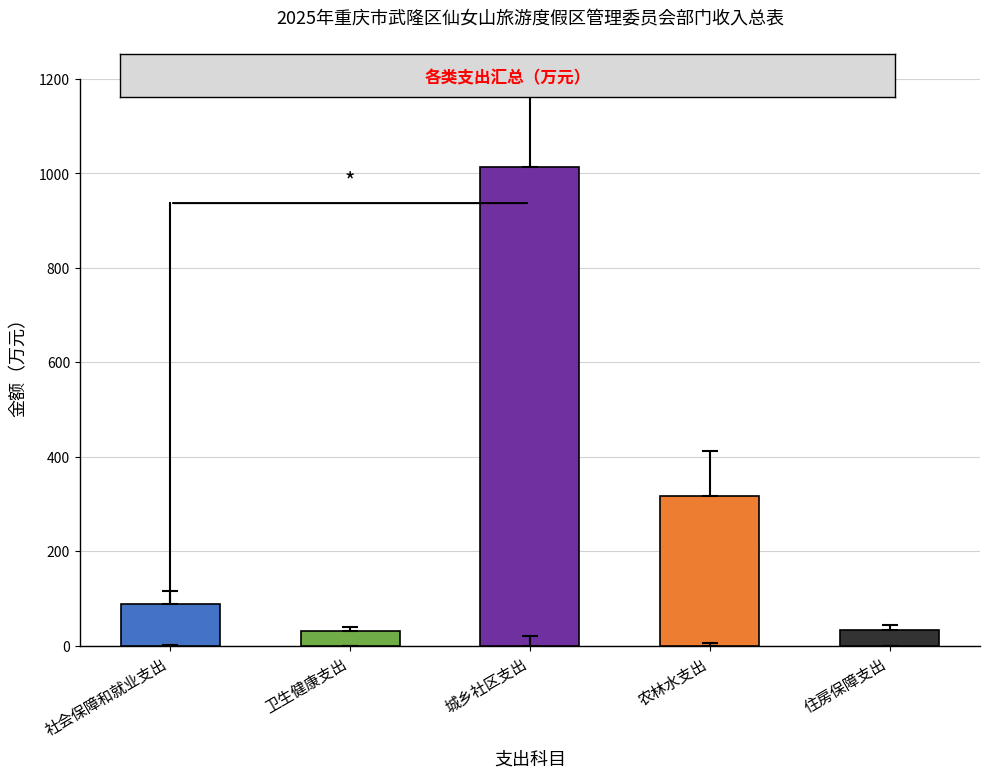

What is the value of the 一般公共预算拨款收入 bar at the 4th from the left?

318.0